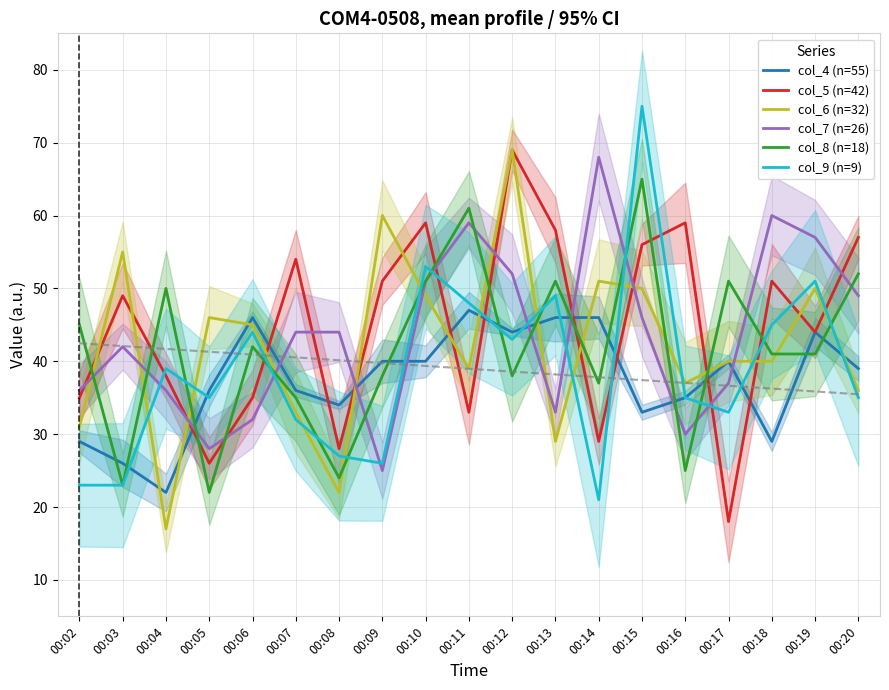

What is the total value across all series at 00:16?

221